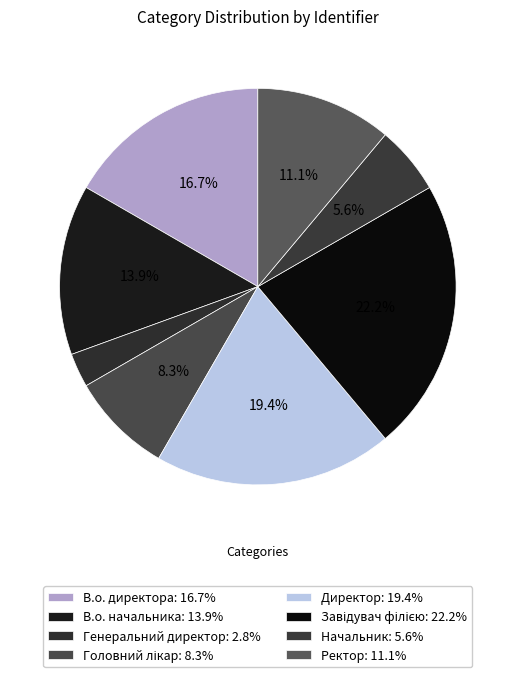

How many segments does this pie chart have?

8